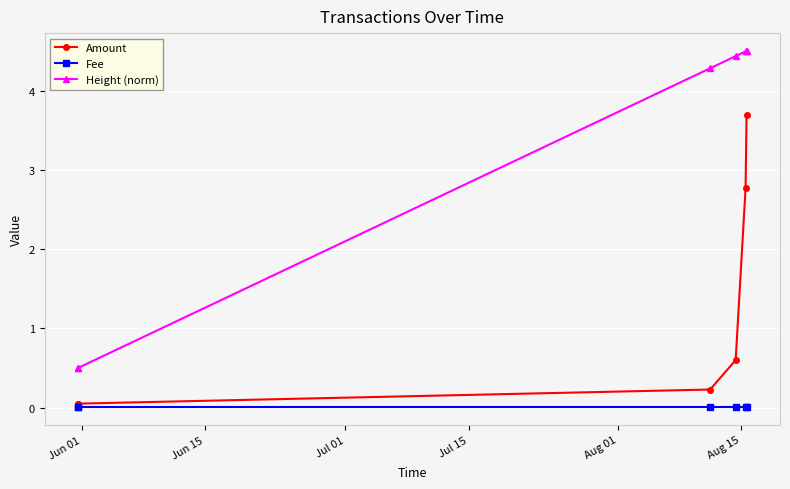

Does the chart have visible grid lines?

Yes